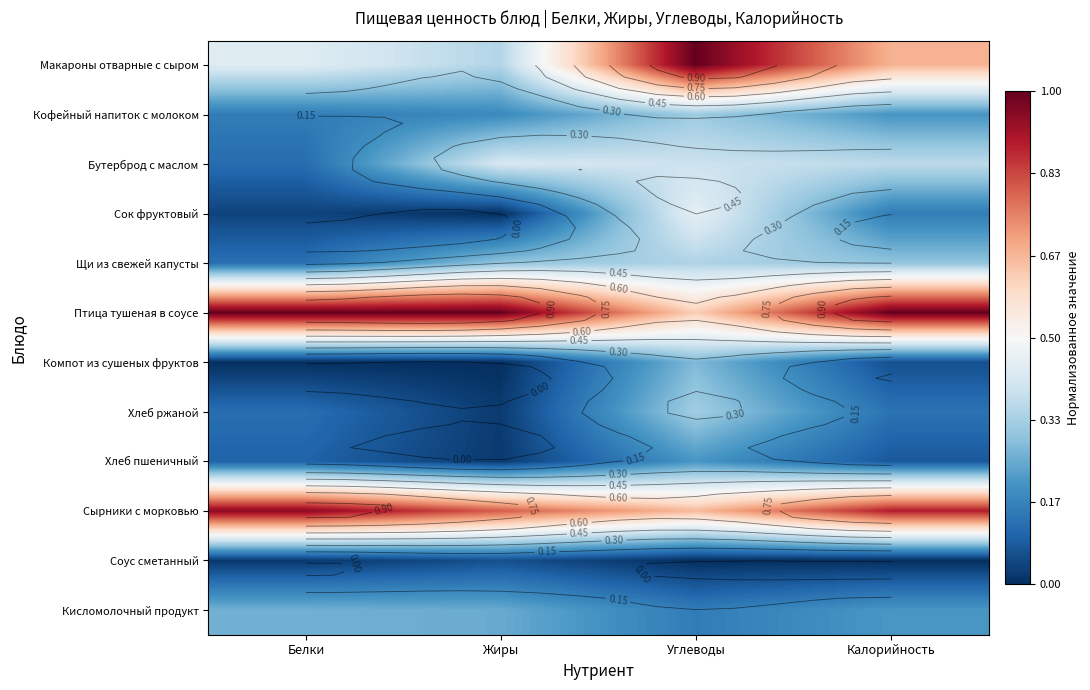

Rank the series at Жиры from lowest to highest value.

Сок фруктовый, Компот из сушеных фруктов, Хлеб пшеничный, Хлеб ржаной, Соус сметанный, Кофейный напиток с молоком, Кисломолочный продукт, Щи из свежей капусты, Макароны отварные с сыром, Бутерброд с маслом, Сырники с морковью, Птица тушеная в соусе